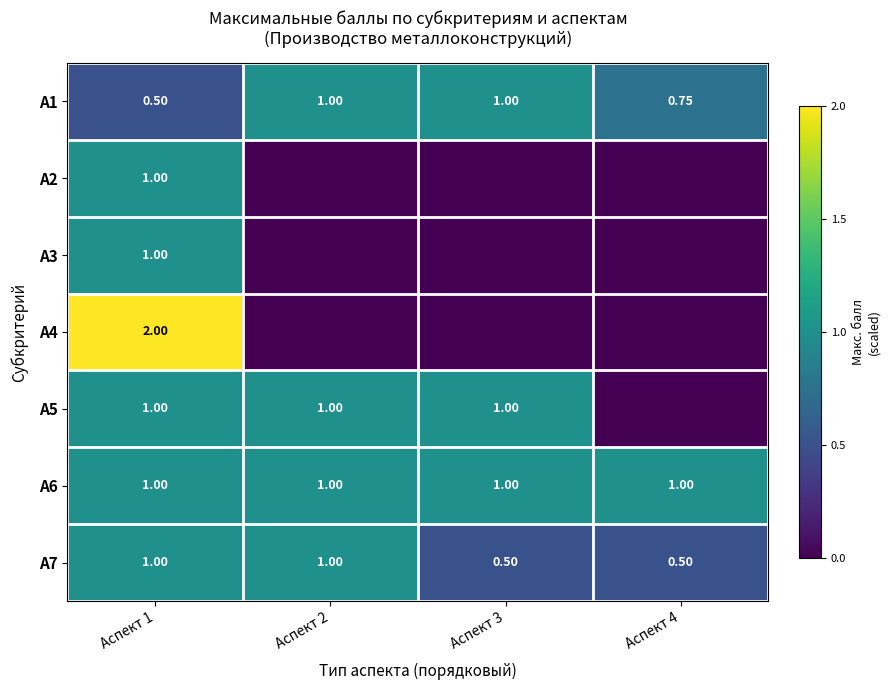

How many data points does each series have?

4